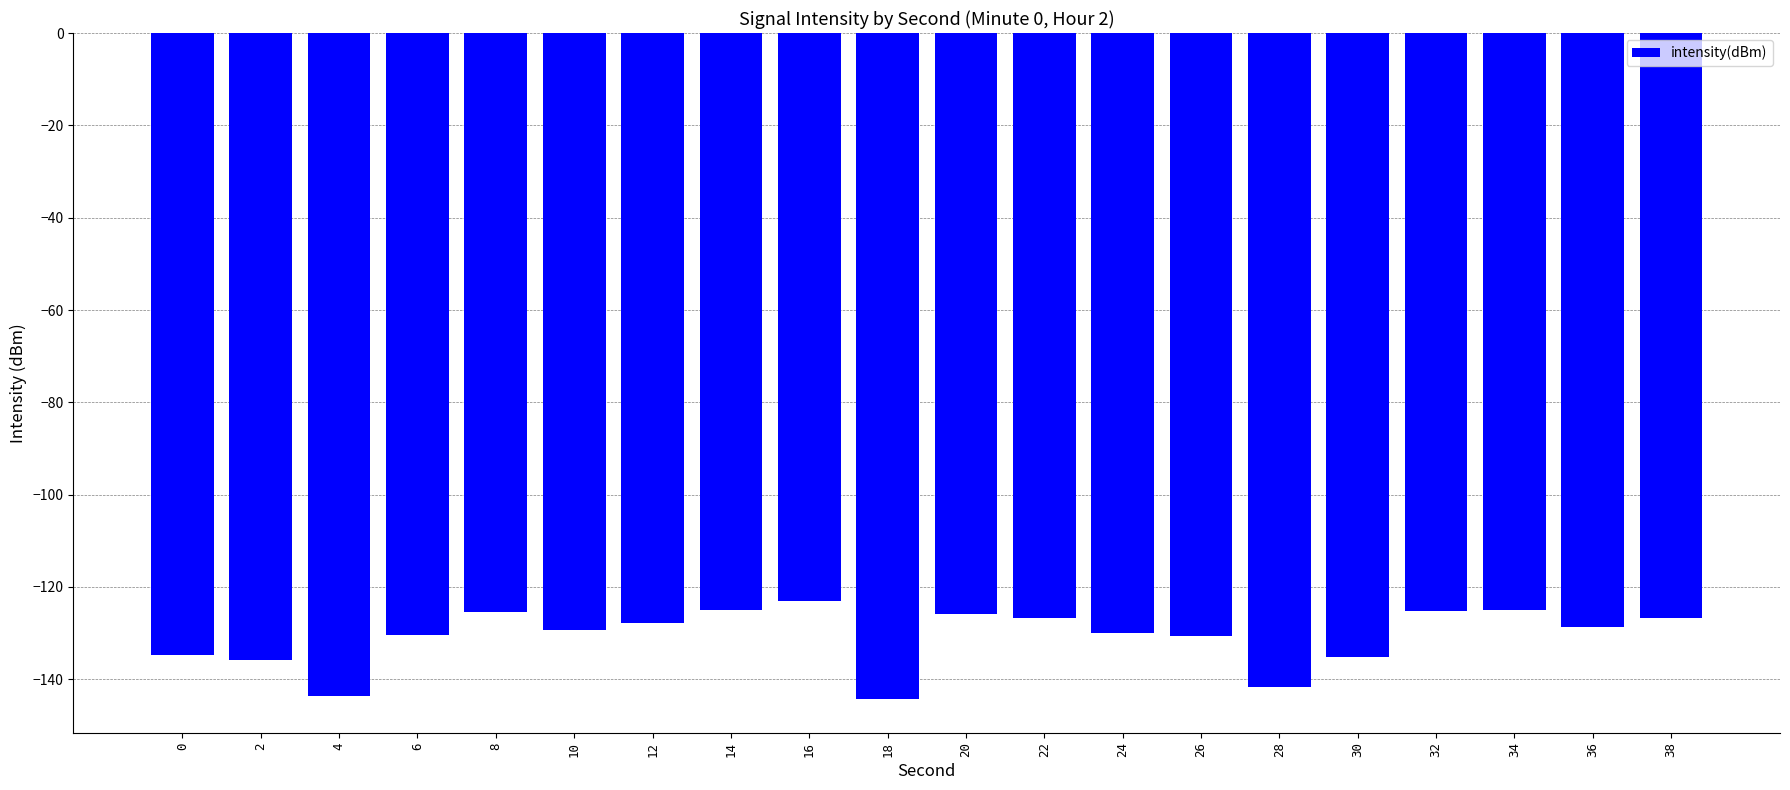

What is the change in value from 2 to 12?

+8.1